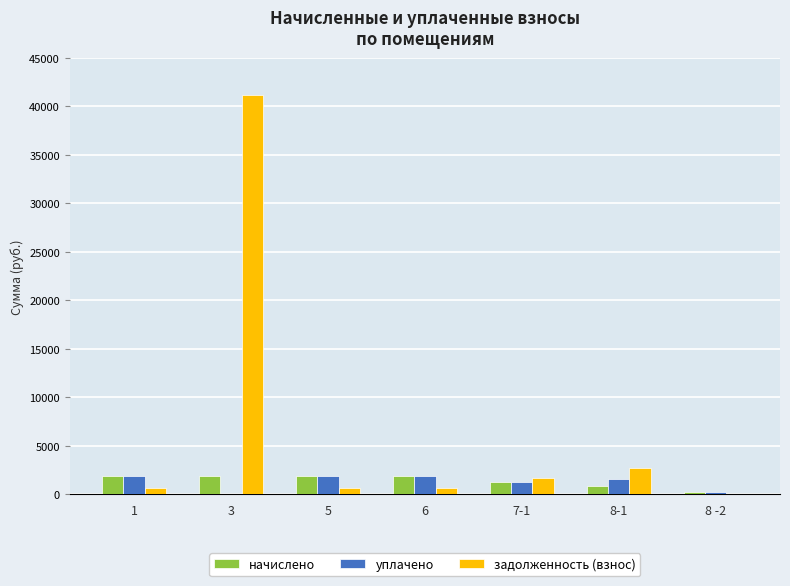

The уплачено series shows 1910.0 at 5. True or false?

True